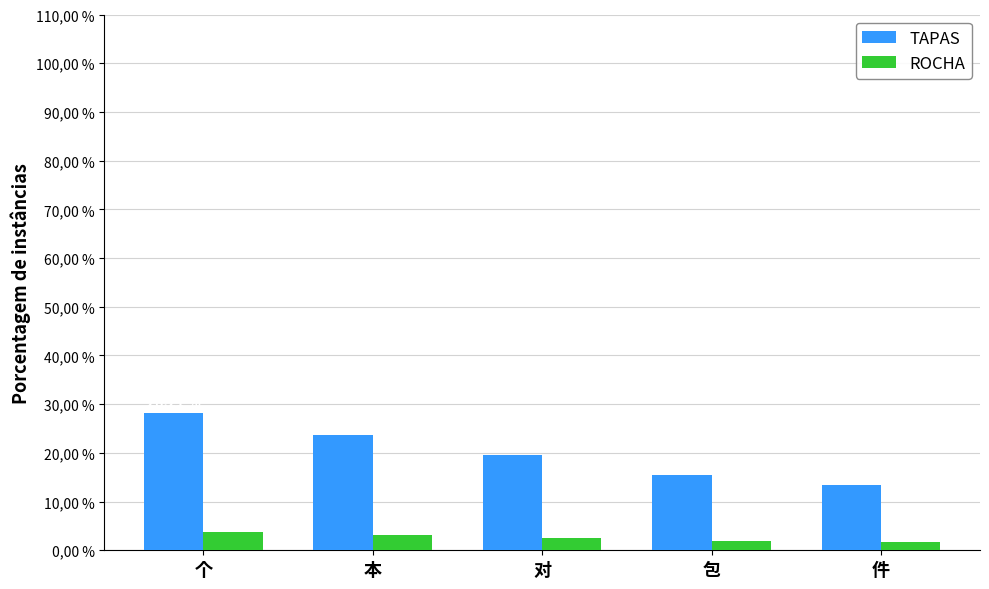

What is the sum of the ROCHA values at 本 and 个?

6.7